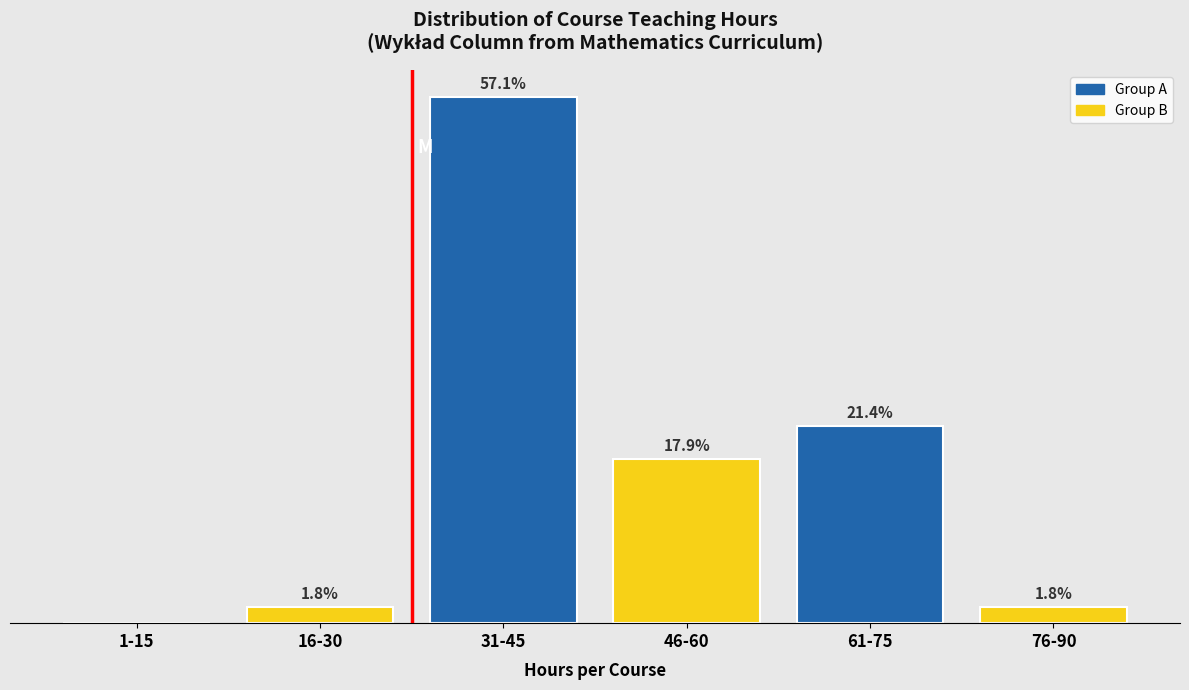

Where does the data first go above 17?

31-45